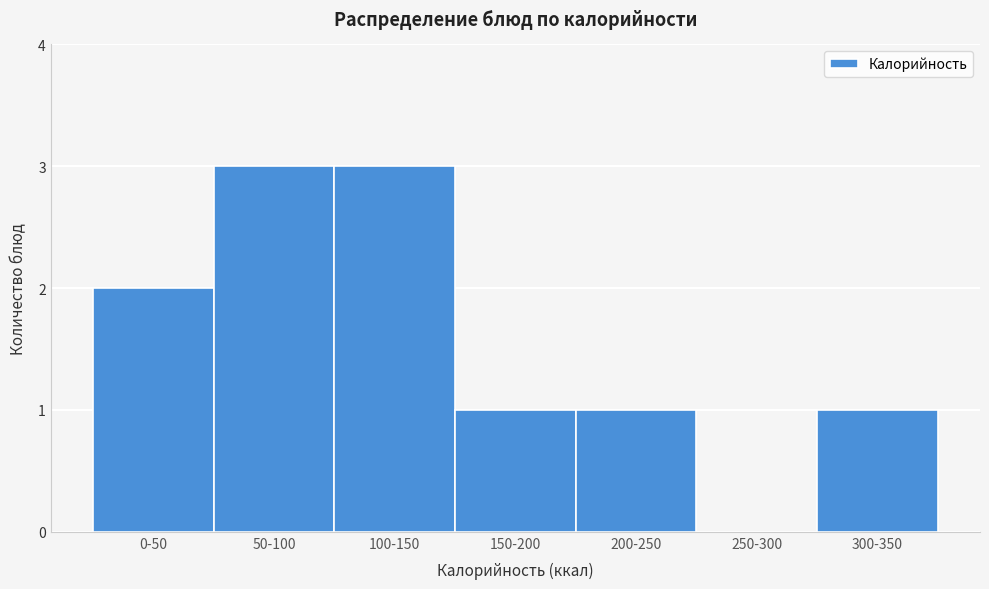

Reading left to right, what are all the values shown in this chart?

0-50=2	50-100=3	100-150=3	150-200=1	200-250=1	250-300=0	300-350=1